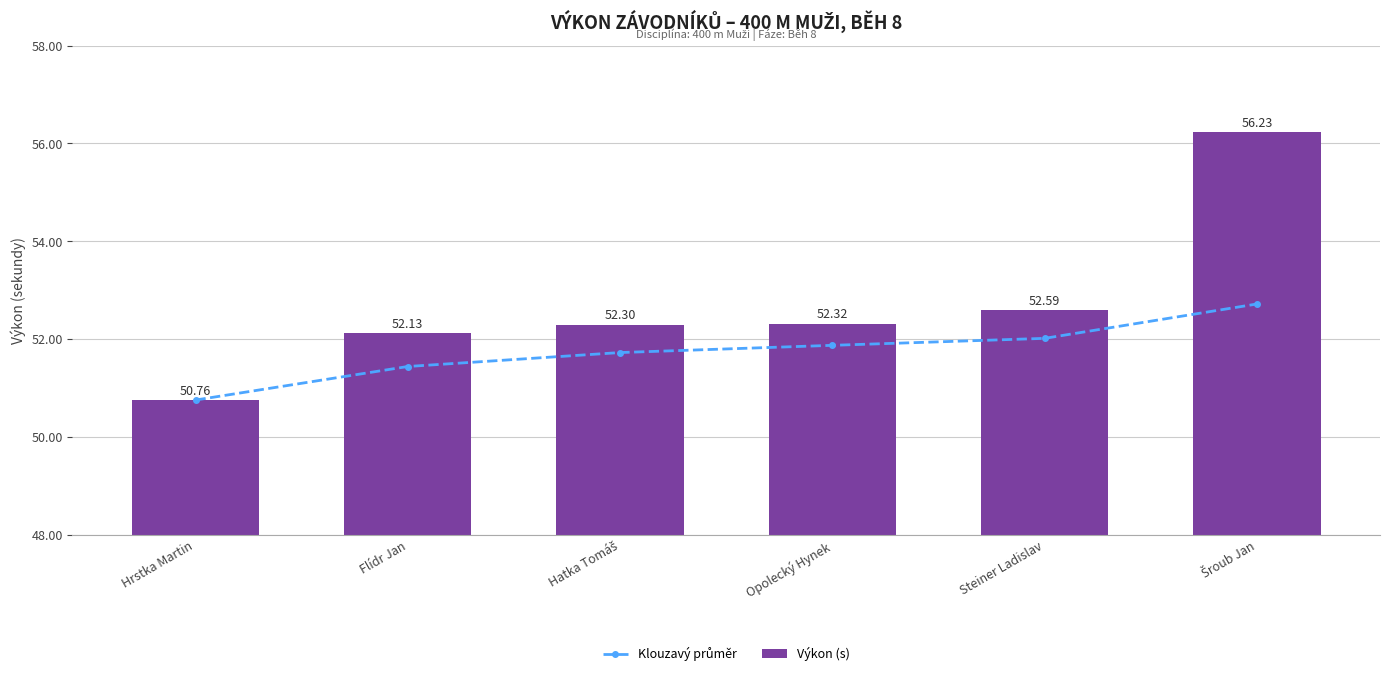

At how many categories does at least one series exceed 53?

1